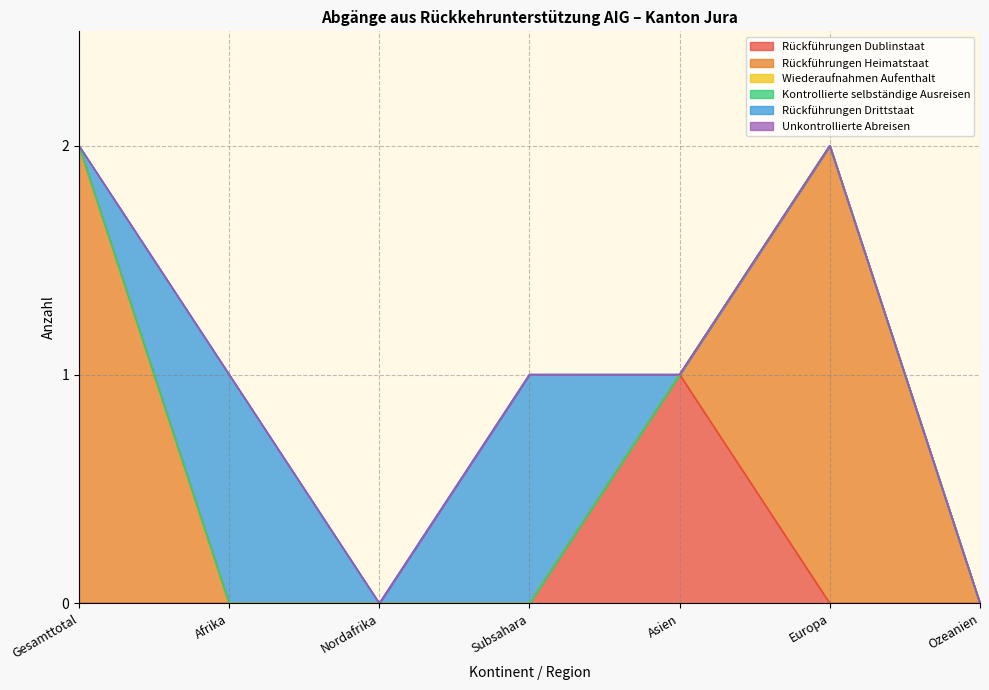

How many interior local valleys does the Rückführungen Drittstaat series have?

1